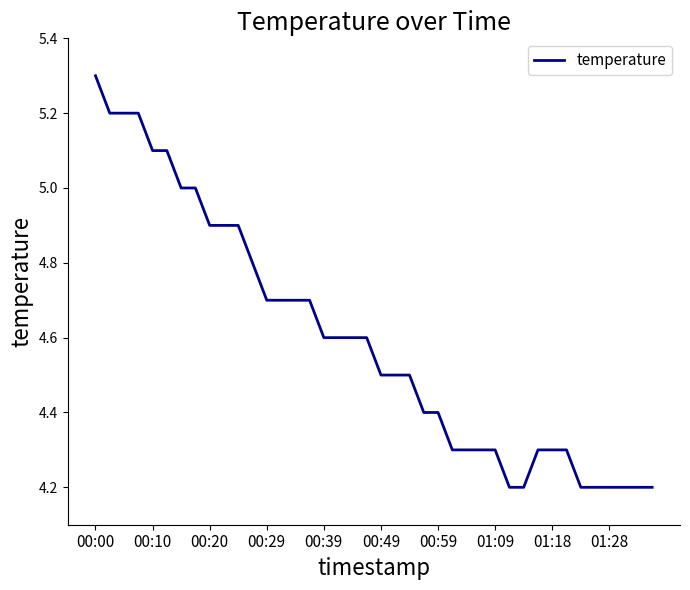

What is the difference between the maximum and minimum values?

1.1